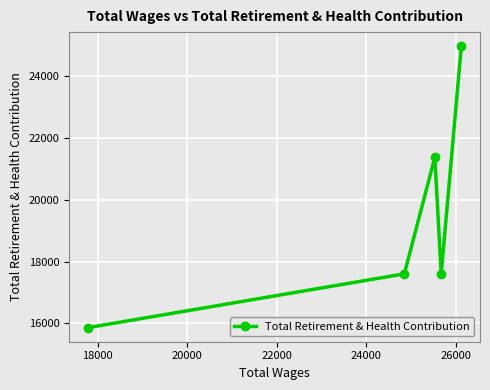

What is the difference between the maximum and minimum values?

9102